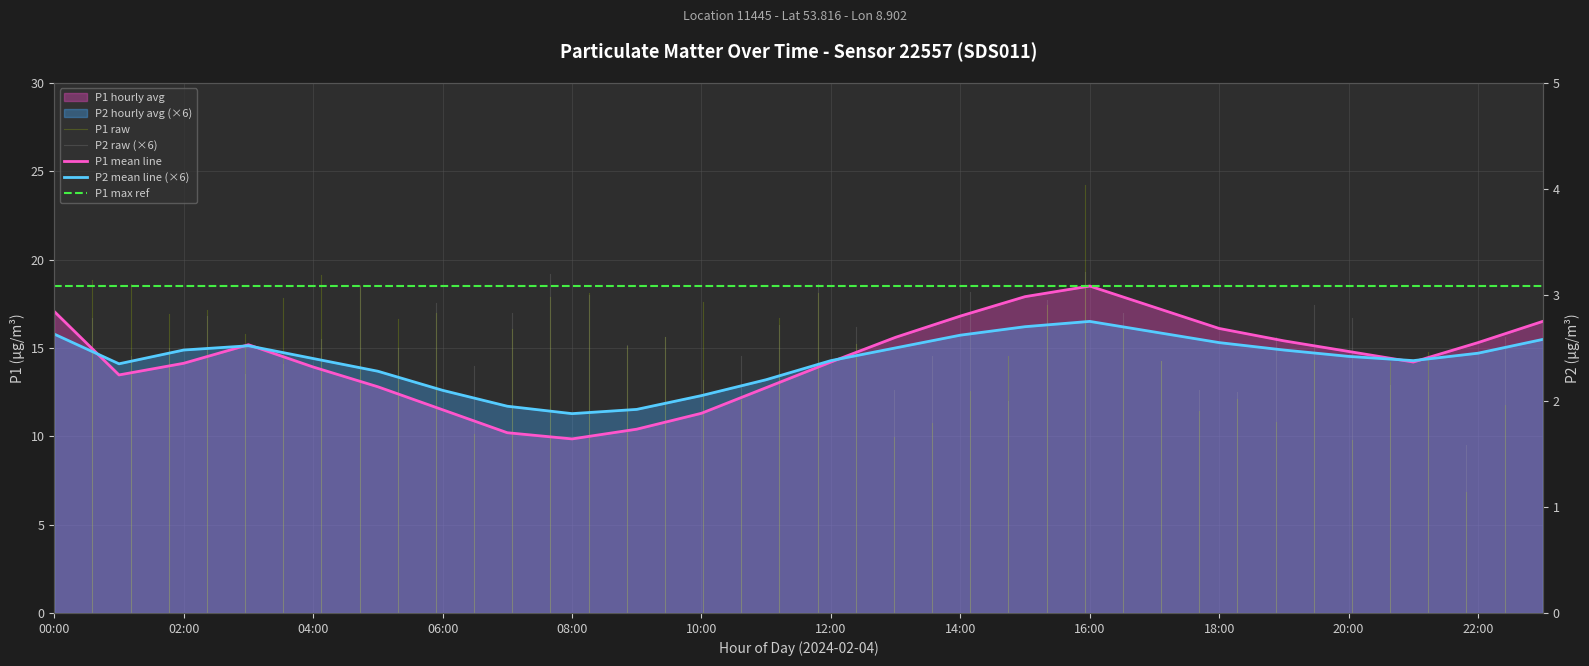

Rank the series by their average value, from highest to lowest.

P1, P2